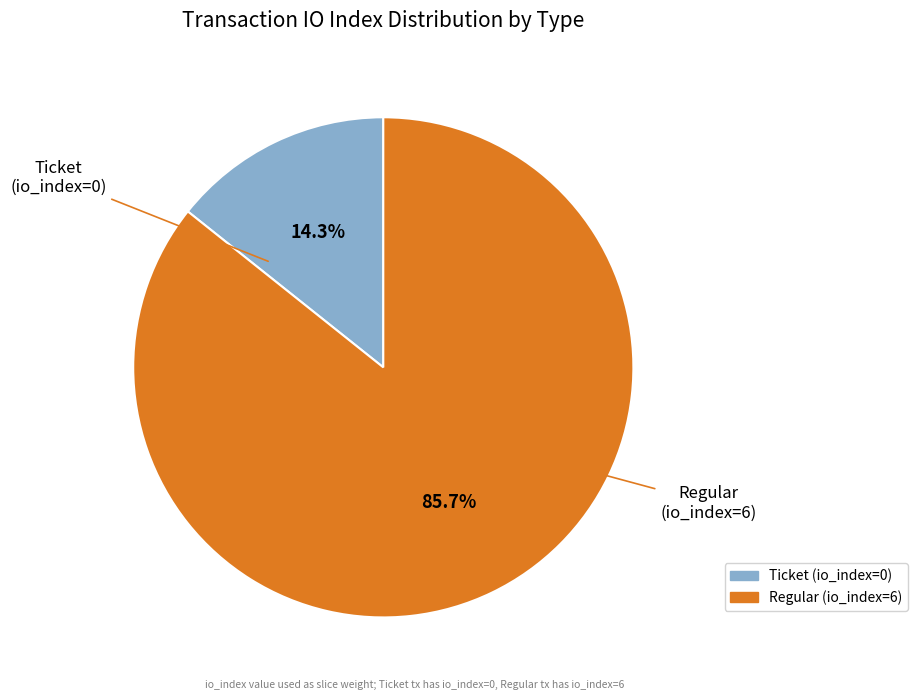

Which slice represents more than half of the pie?

Regular (io_index=6)